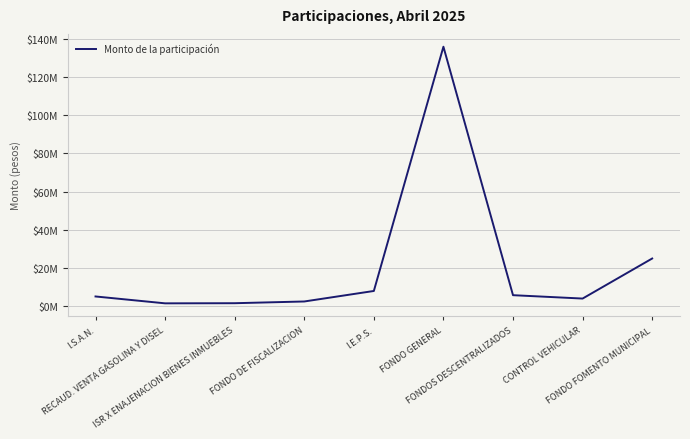

Is this an area chart (filled region under the line)?

No